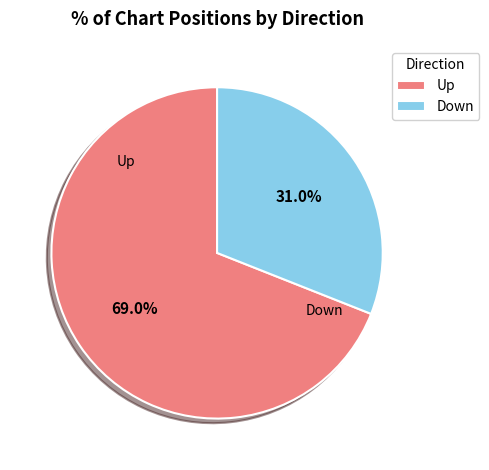

Rank the categories by value from highest to lowest.

Up, Down